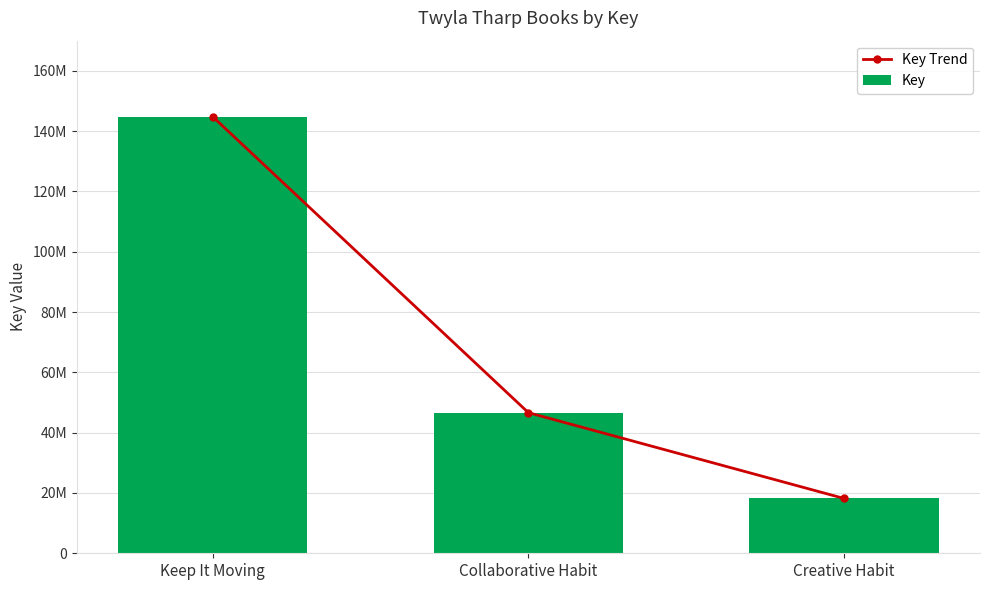

Which series has the largest total across all categories?

Key Trend